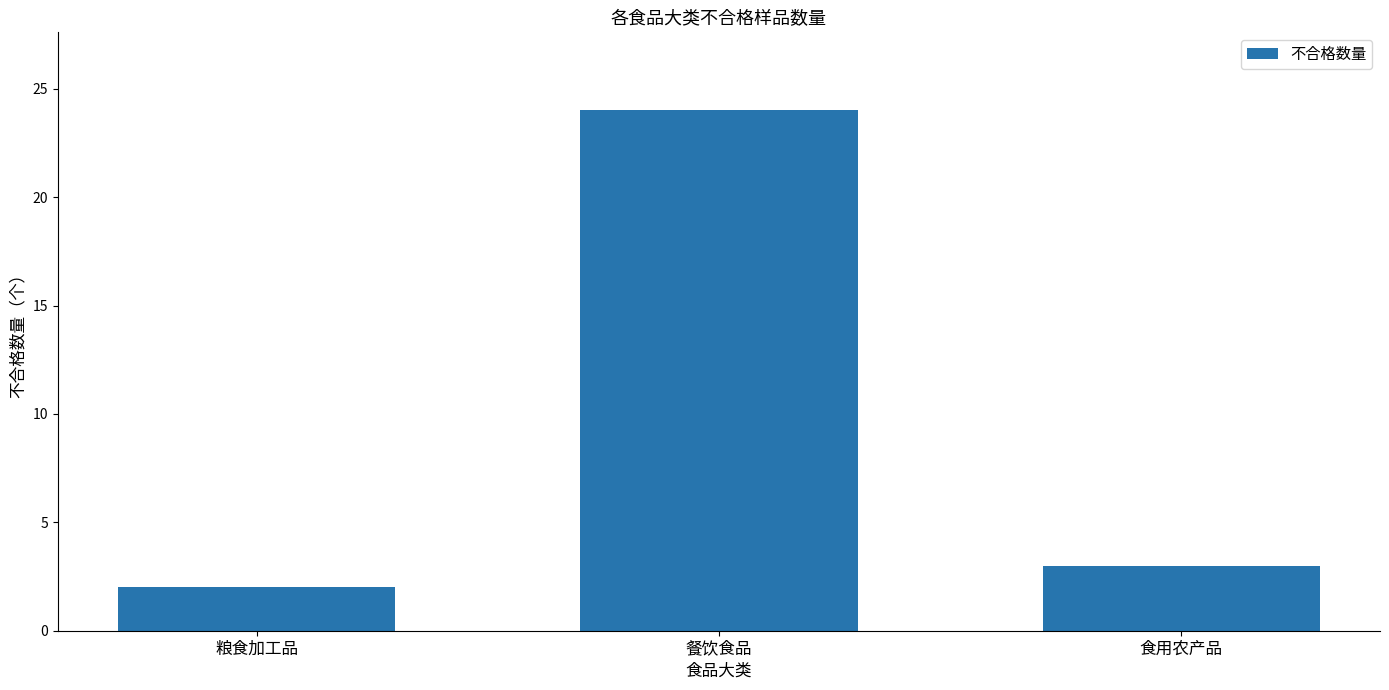

How many series are shown in this chart?

1